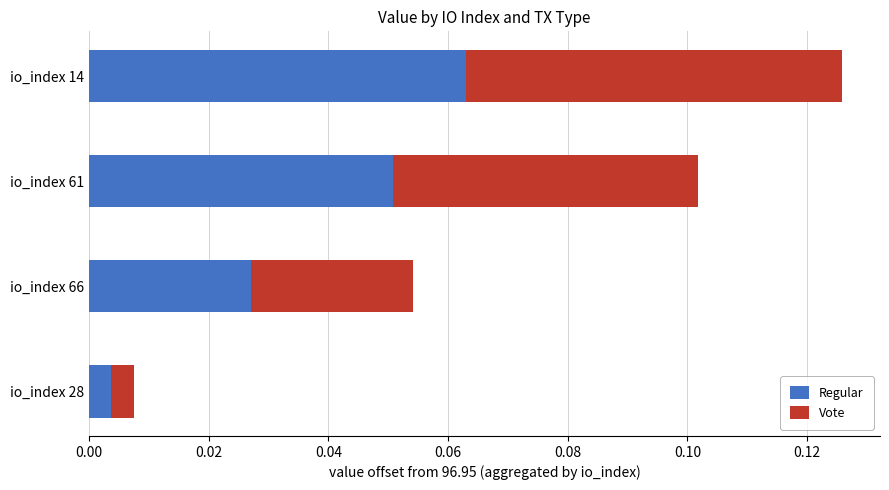

At which category is the sum across all series the highest?

io_index 14